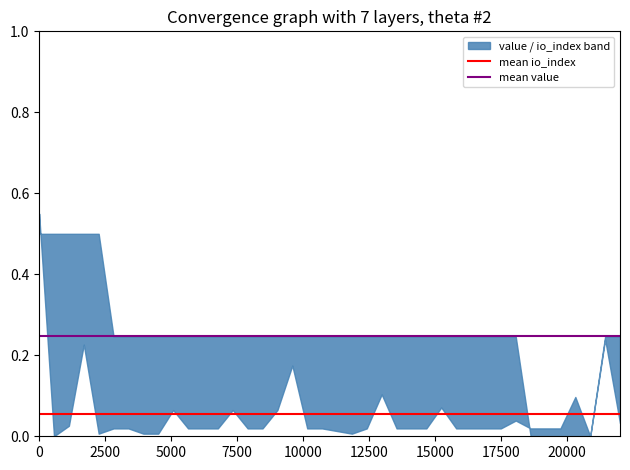

Reading left to right, what are all the values shown in this chart?

mean io_index: 0.1	0.1
mean value: 0.2	0.2